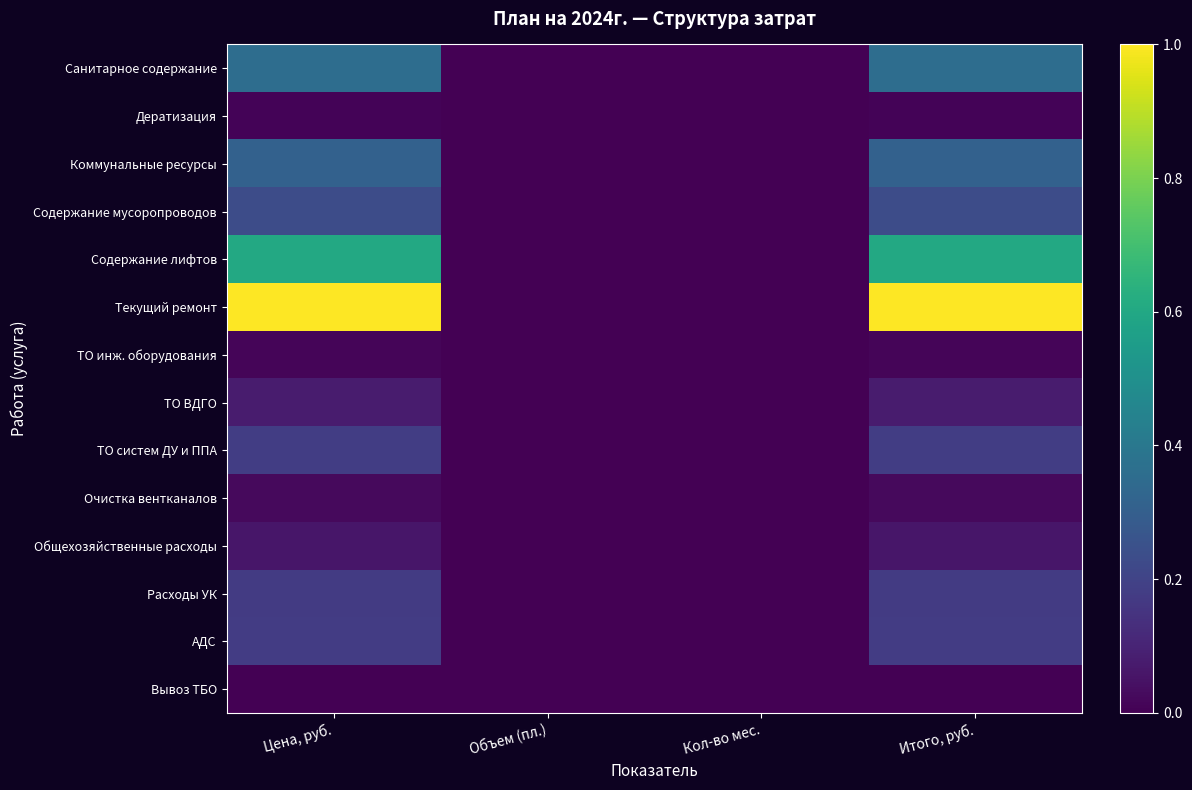

Reading left to right, transcribe all the data shown in this chart.

Санитарное содержание: Цена, руб.=0.4	Объем (пл.)=0.0	Кол-во мес.=0.0	Итого, руб.=0.4
Дератизация: Цена, руб.=0.0	Объем (пл.)=0.0	Кол-во мес.=0.0	Итого, руб.=0.0
Коммунальные ресурсы: Цена, руб.=0.3	Объем (пл.)=0.0	Кол-во мес.=0.0	Итого, руб.=0.3
Содержание мусоропроводов: Цена, руб.=0.2	Объем (пл.)=0.0	Кол-во мес.=0.0	Итого, руб.=0.2
Содержание лифтов: Цена, руб.=0.6	Объем (пл.)=0.0	Кол-во мес.=0.0	Итого, руб.=0.6
Текущий ремонт: Цена, руб.=1.0	Объем (пл.)=0.0	Кол-во мес.=0.0	Итого, руб.=1.0
ТО инж. оборудования: Цена, руб.=0.0	Объем (пл.)=0.0	Кол-во мес.=0.0	Итого, руб.=0.0
ТО ВДГО: Цена, руб.=0.1	Объем (пл.)=0.0	Кол-во мес.=0.0	Итого, руб.=0.1
ТО систем ДУ и ППА: Цена, руб.=0.2	Объем (пл.)=0.0	Кол-во мес.=0.0	Итого, руб.=0.2
Очистка вентканалов: Цена, руб.=0.0	Объем (пл.)=0.0	Кол-во мес.=0.0	Итого, руб.=0.0
Общехозяйственные расходы: Цена, руб.=0.1	Объем (пл.)=0.0	Кол-во мес.=0.0	Итого, руб.=0.1
Расходы УК: Цена, руб.=0.2	Объем (пл.)=0.0	Кол-во мес.=0.0	Итого, руб.=0.2
АДС: Цена, руб.=0.2	Объем (пл.)=0.0	Кол-во мес.=0.0	Итого, руб.=0.2
Вывоз ТБО: Цена, руб.=0.0	Объем (пл.)=0.0	Кол-во мес.=0.0	Итого, руб.=0.0